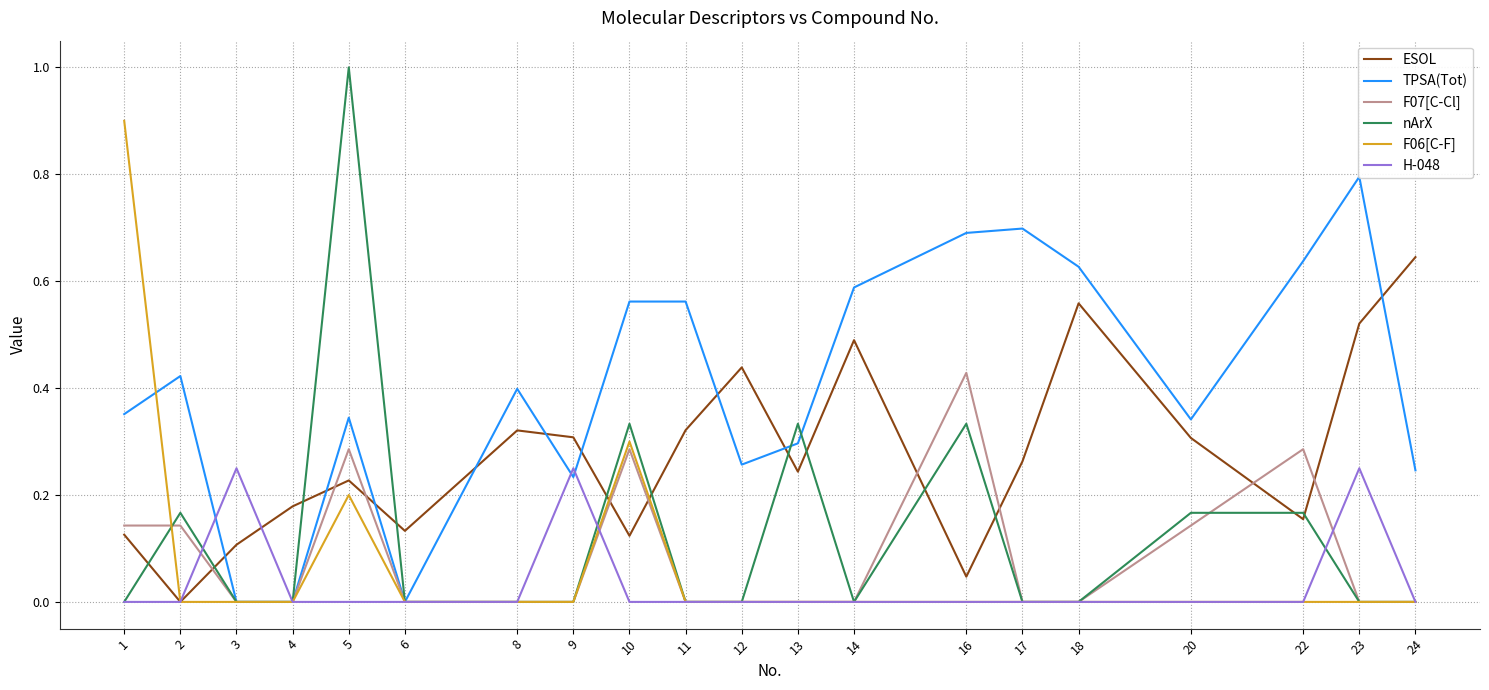

In ESOL, how many points are lower than both neighbors (excluding endpoints)?

6